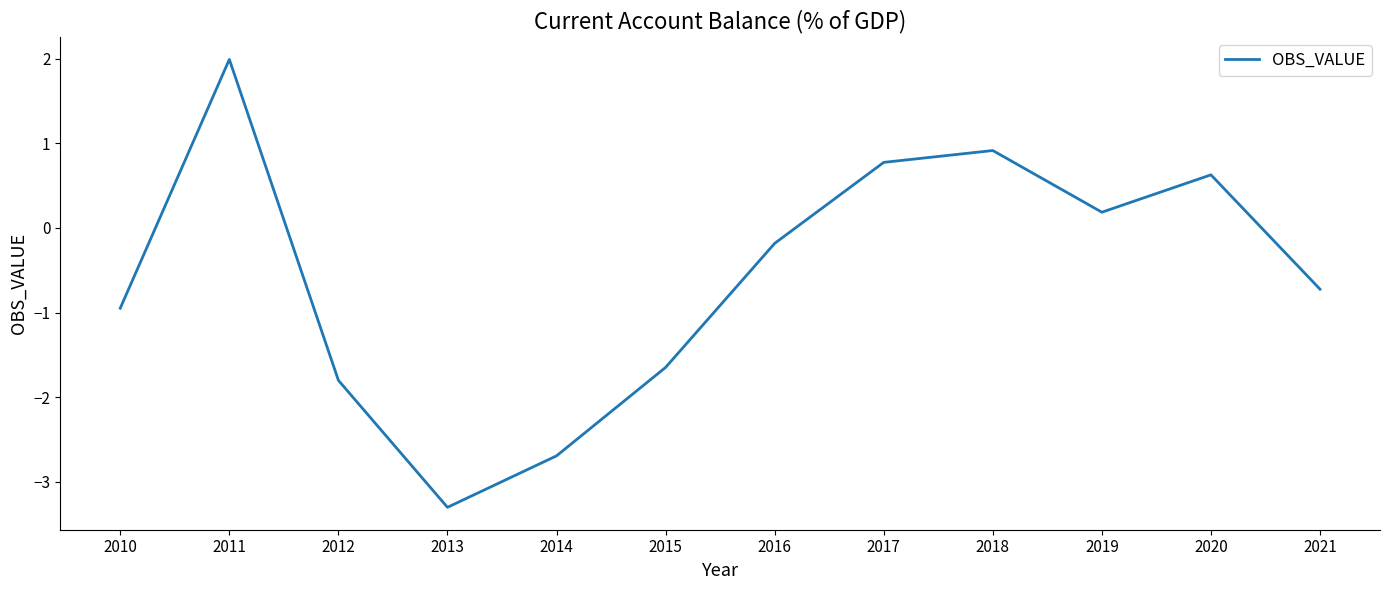

What is the approximate value at 2021?

-0.7